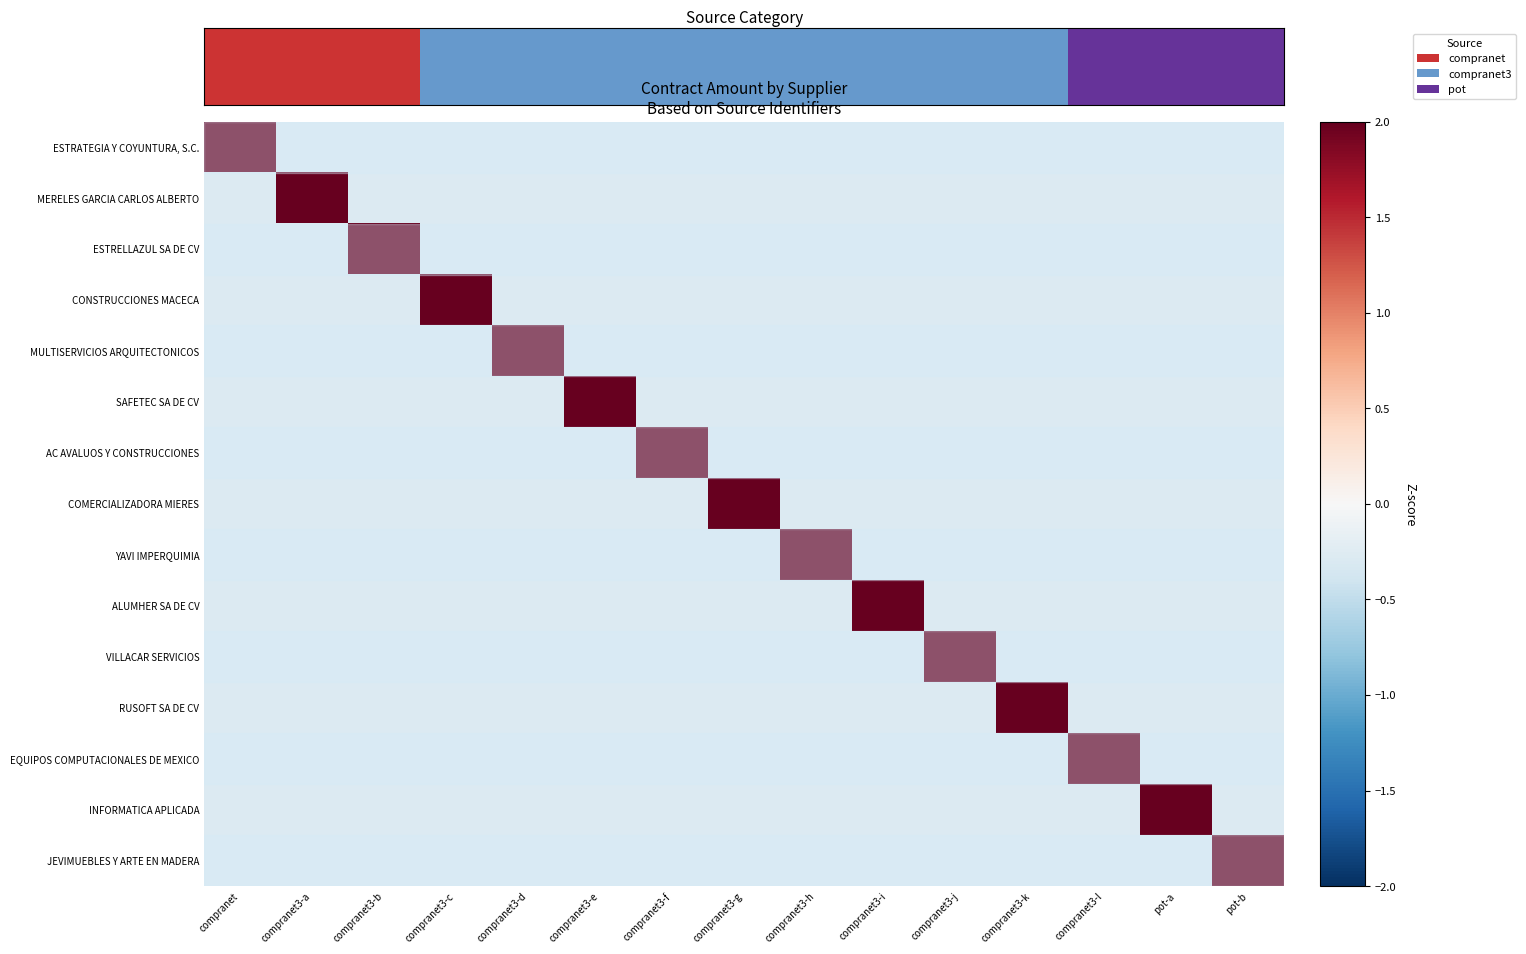

What is the maximum value shown in the chart?

3.7